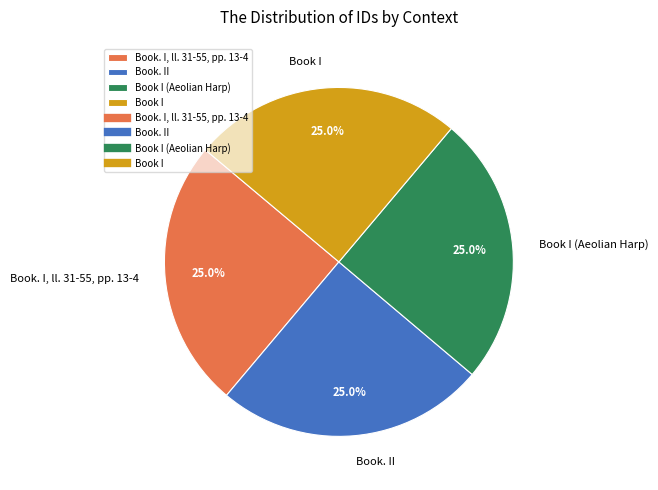

What portion of the pie excludes Book I (Aeolian Harp)?

75.0%